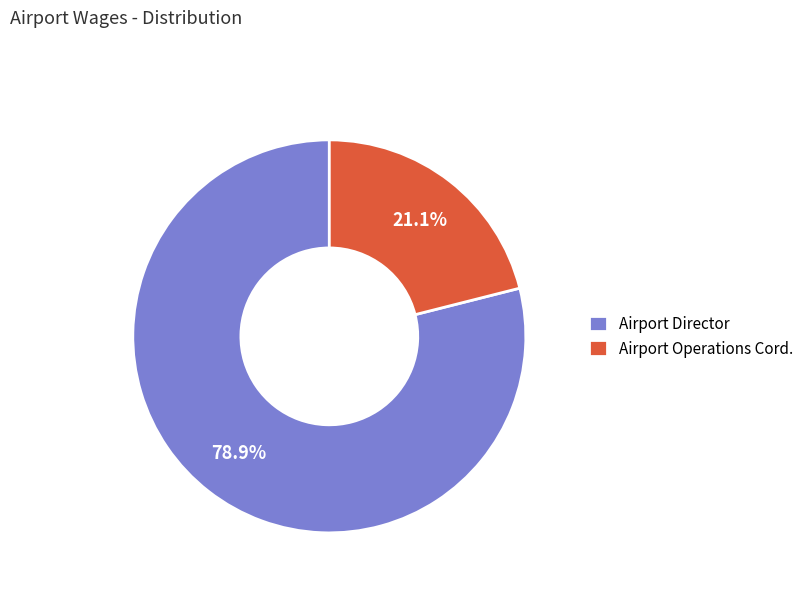

Between Airport Director and Airport Operations Cord., which is larger?

Airport Director